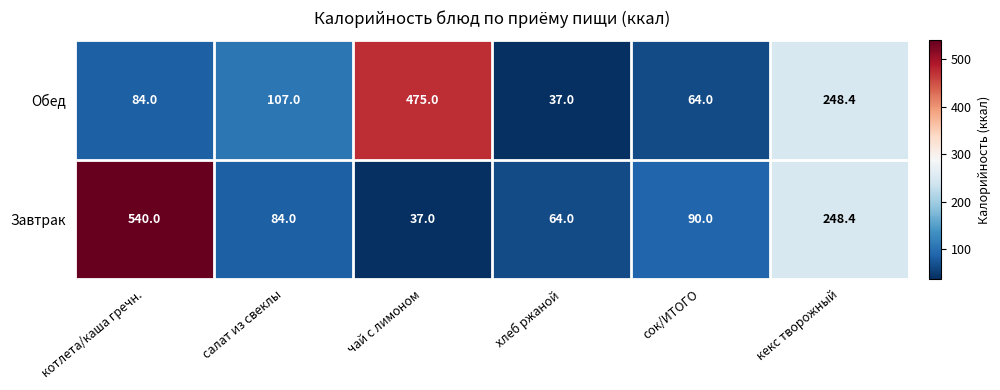

Reading left to right, extract all data points from this chart.

Обед: 84.0	107.0	475.0	37.0	64.0	248.4
Завтрак: 540.0	84.0	37.0	64.0	90.0	248.4